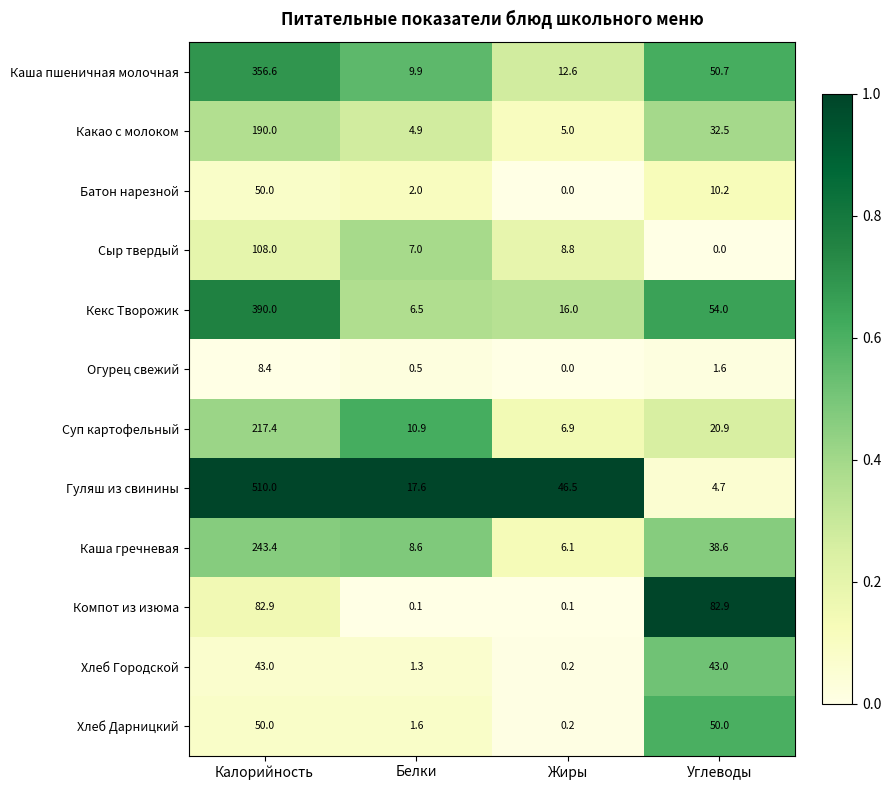

Which series has the largest total across all categories?

Гуляш из свинины